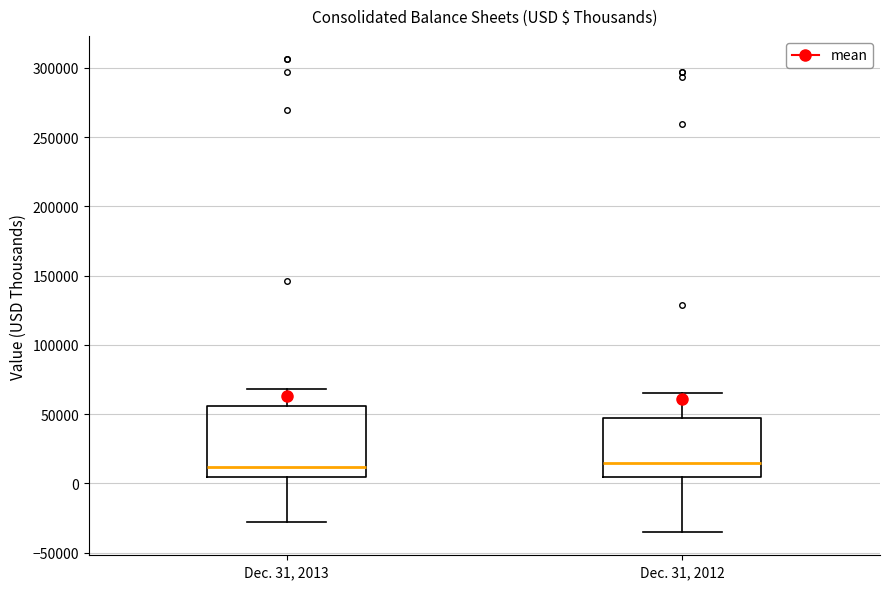

Comparing the boxes themselves (not the whiskers), which one is the tallest?

Dec. 31, 2013